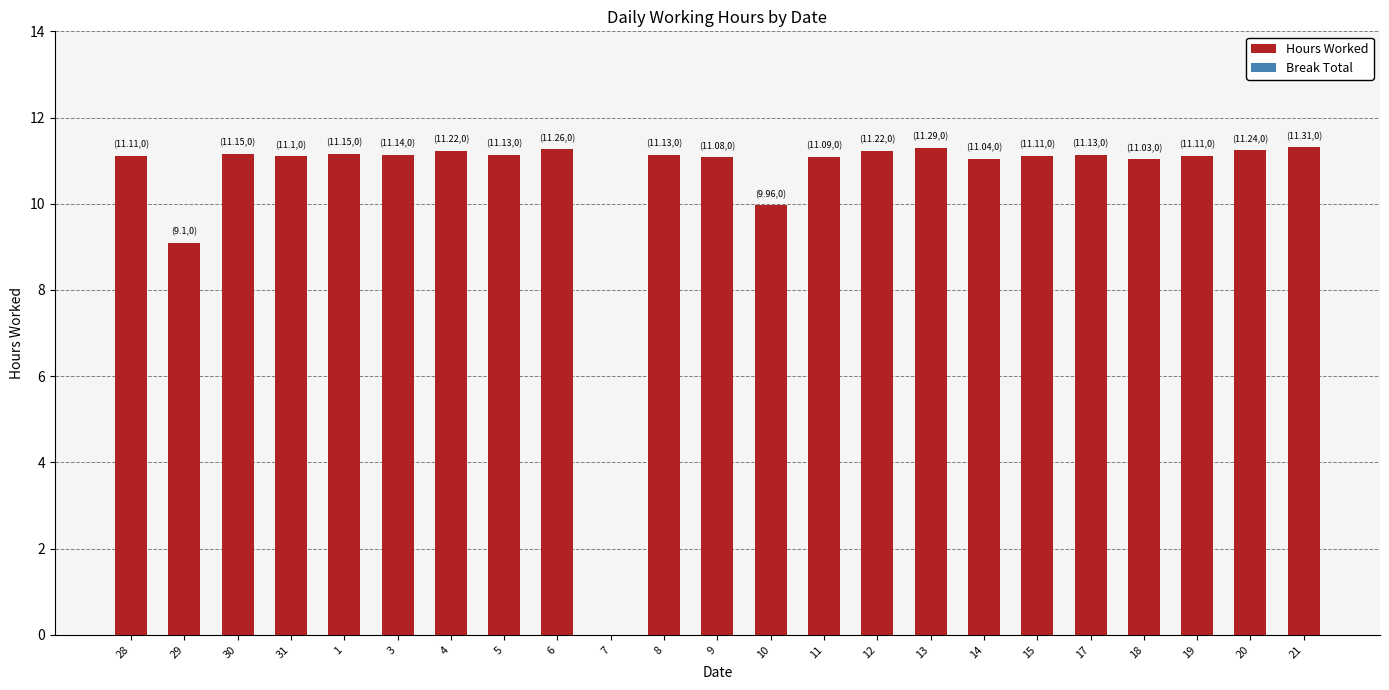

What is the sum of the values at 18 and 1?

22.2